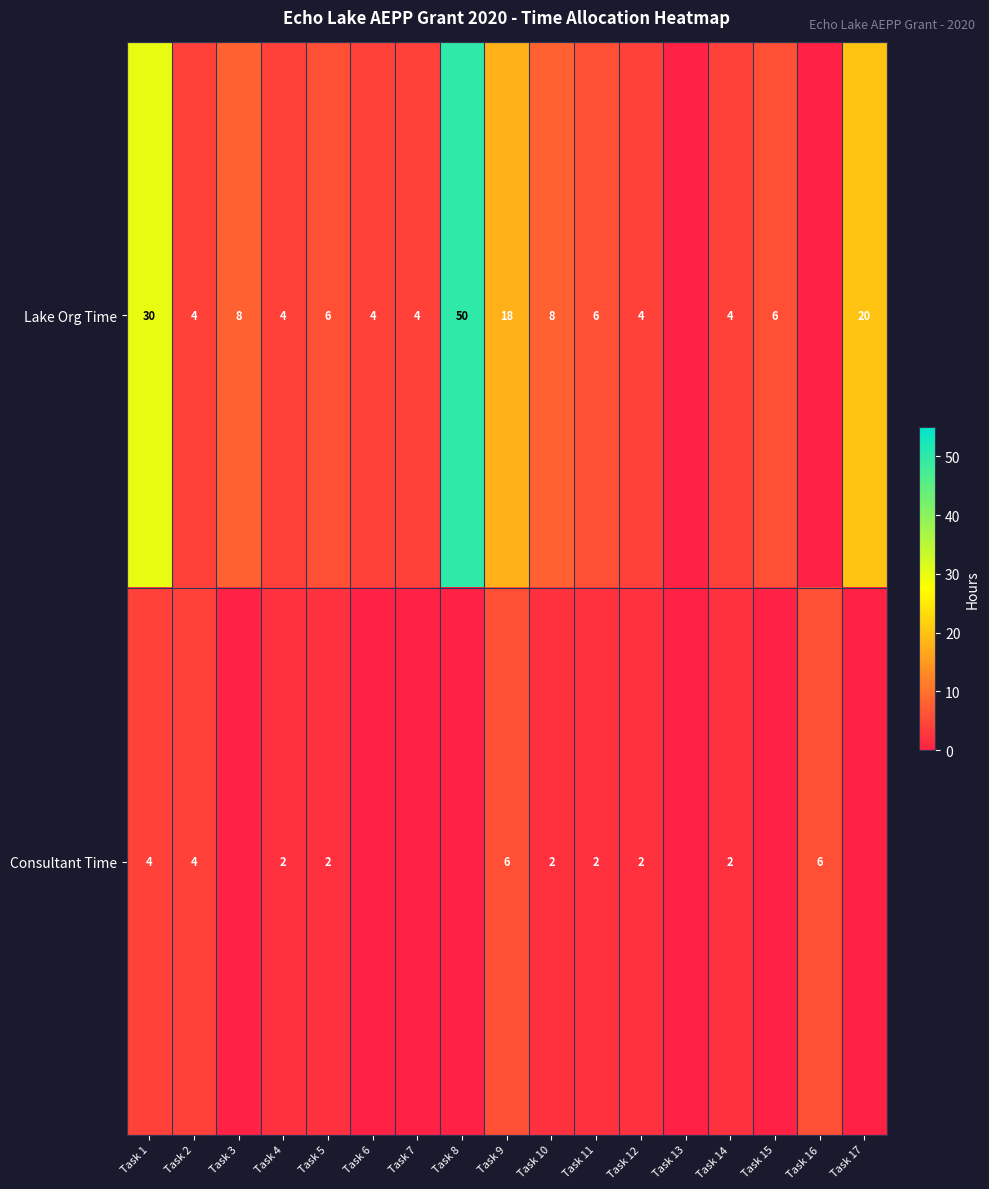

At which category is the sum across all series the highest?

Task 8